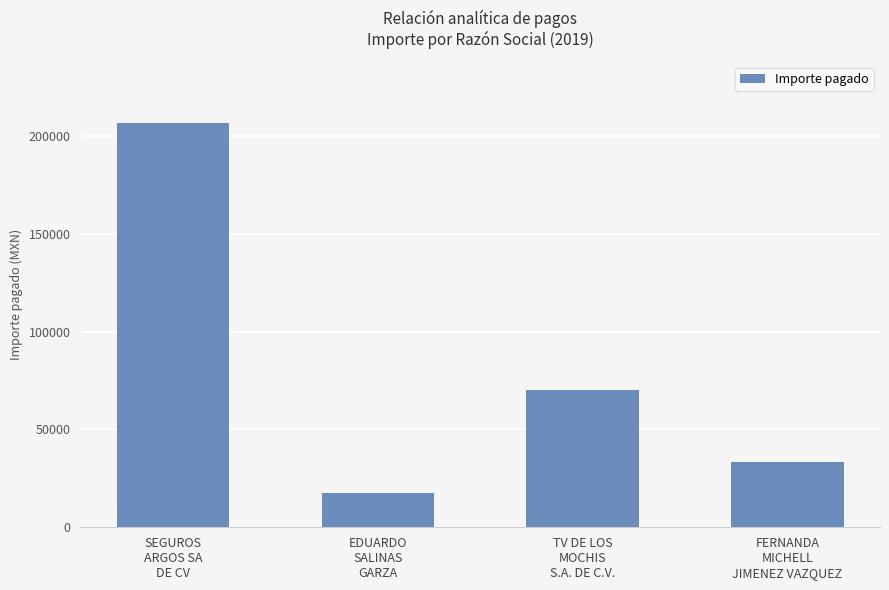

What is the label of the 1st bar from the left?

SEGUROS
ARGOS SA
DE CV